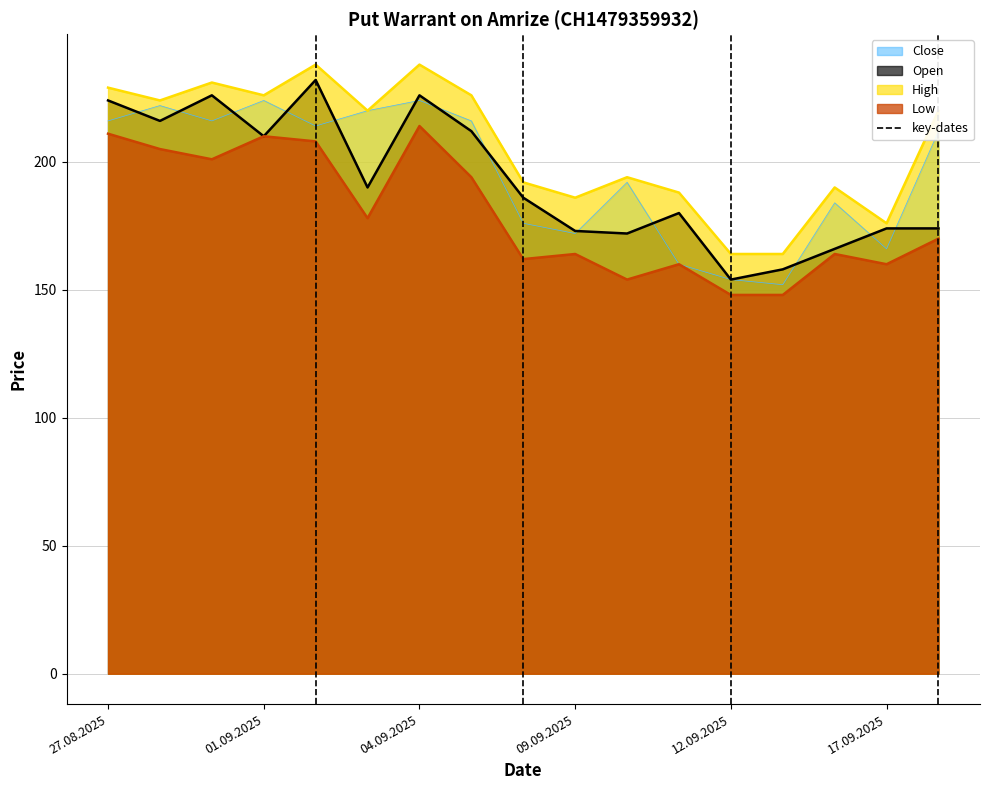

How many values in the High series are below 220?

8